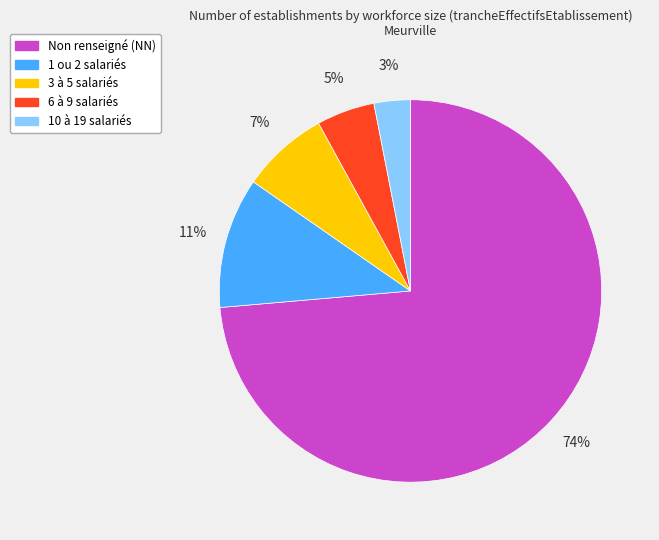

What percentage is the 6 à 9 salariés slice, to the nearest percent?

5%